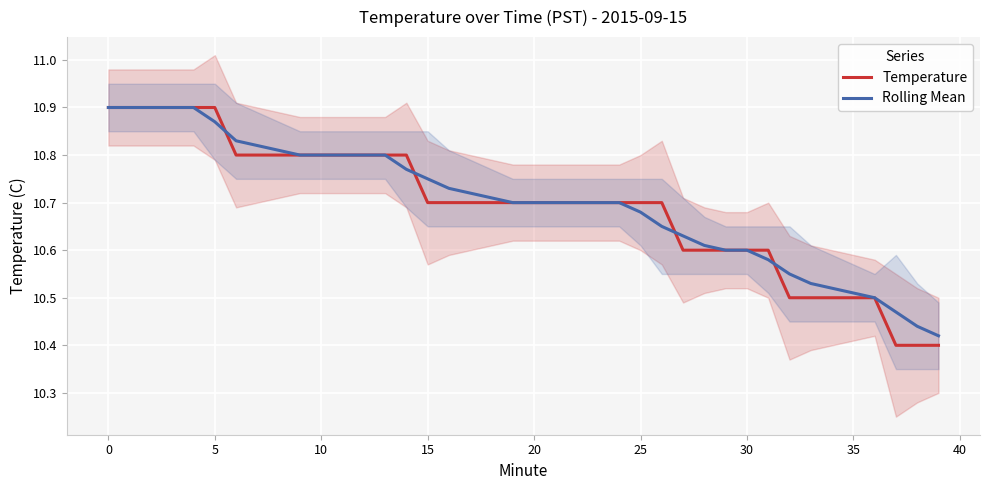

What is the sum of all Temperature values?

427.7